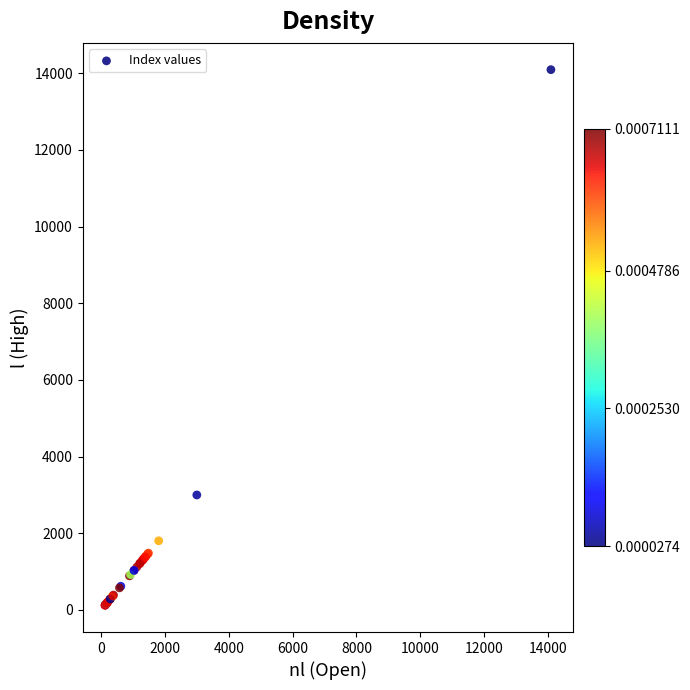

What Y value in the scatter plot is closest to 7106?

2996.3